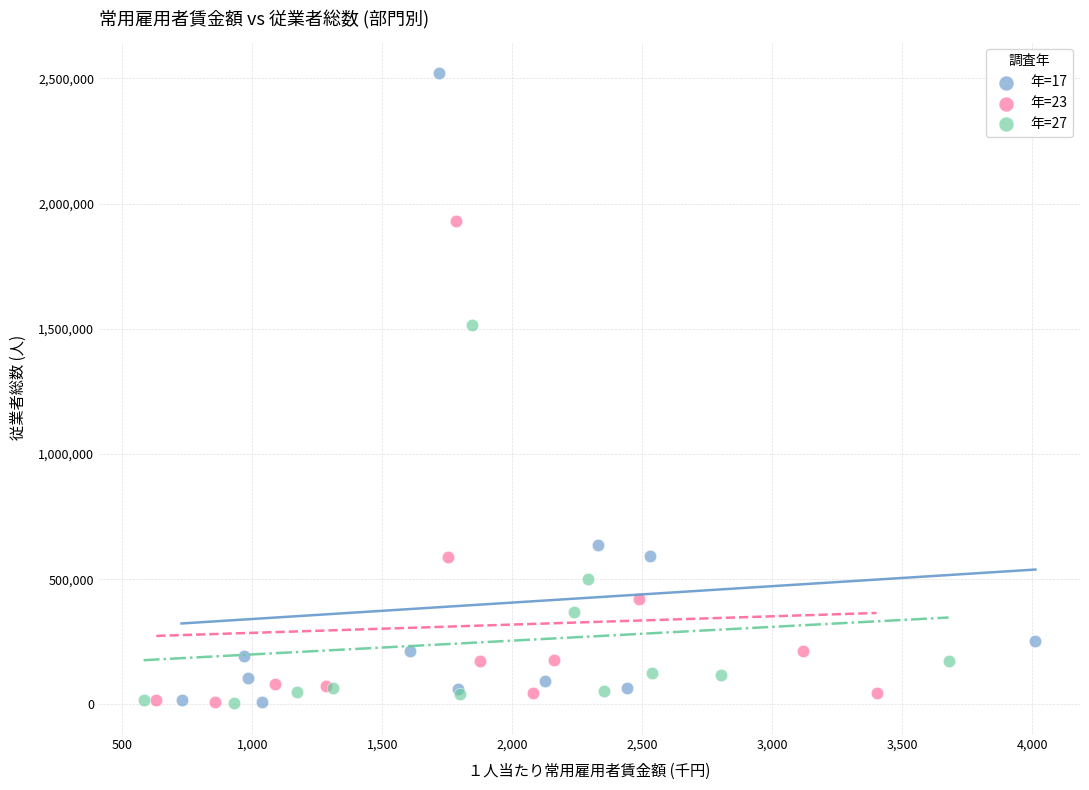

Which series contains the highest Y value?

年=17